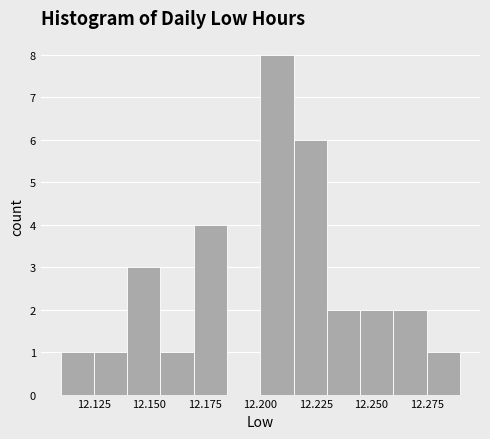

Around what value on the x-axis is the tallest bar? Give the approximate position of its centre, as read against the axis.

12.210